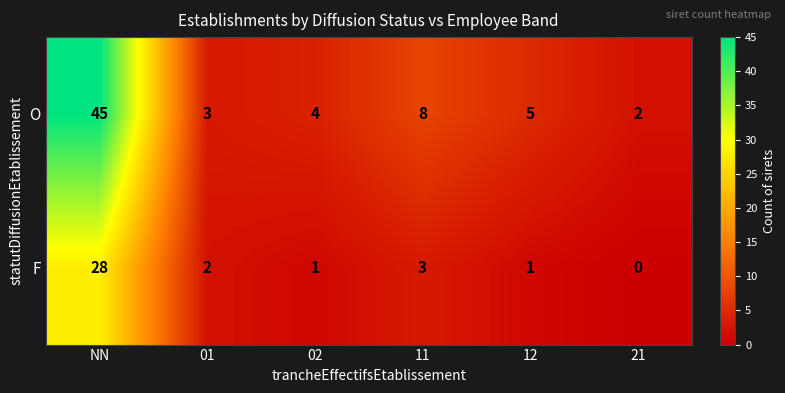

What is the average value of the F series?

6